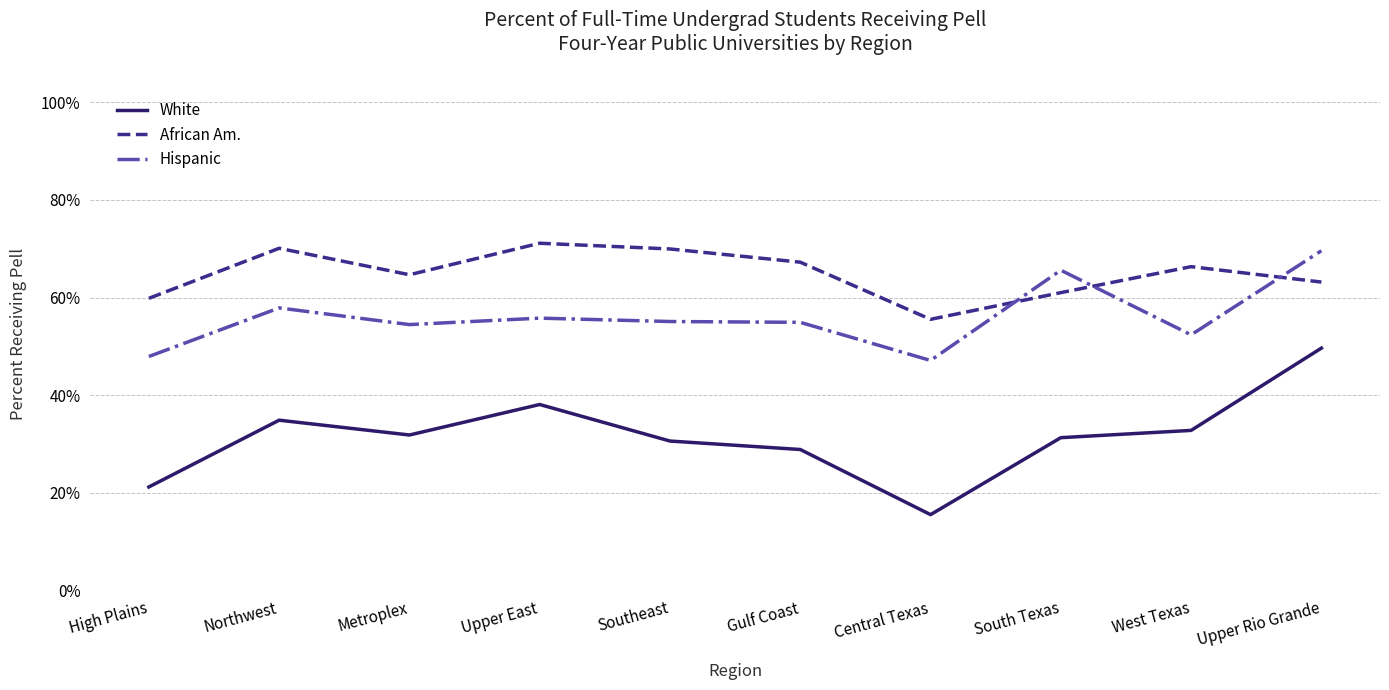

Does the chart have visible grid lines?

Yes